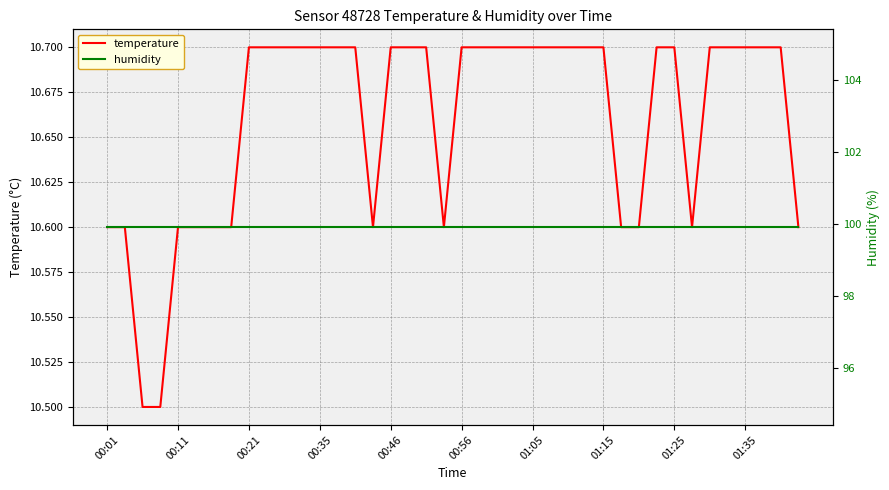

The humidity series shows 34.2 at 33. True or false?

False